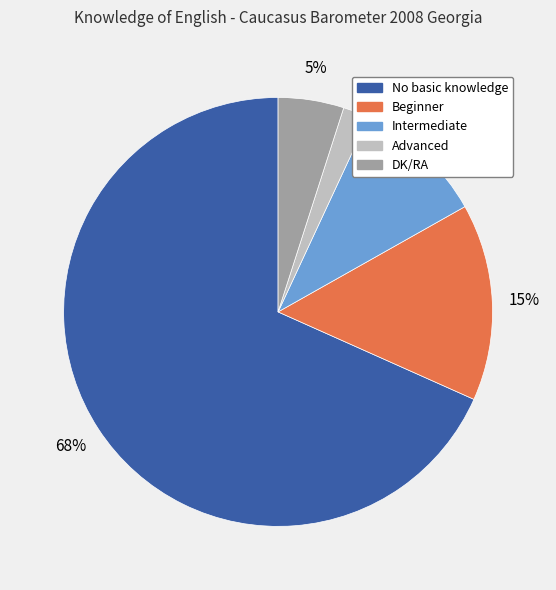

To the nearest percent, what portion does Advanced represent?

2%